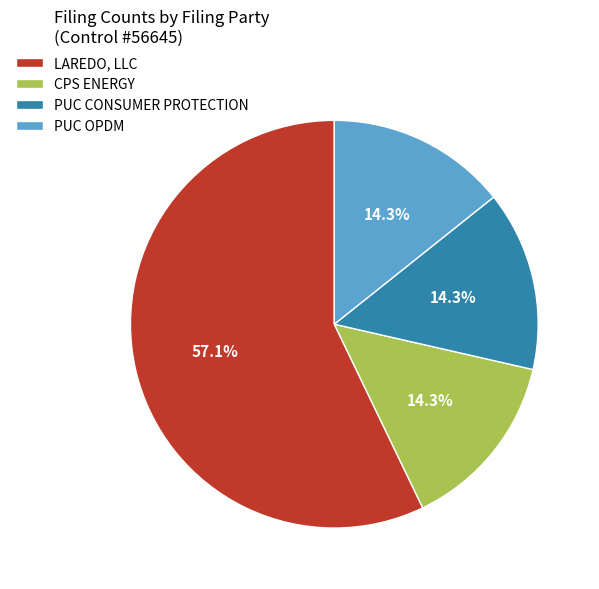

What portion of the pie excludes PUC CONSUMER PROTECTION?

85.7%